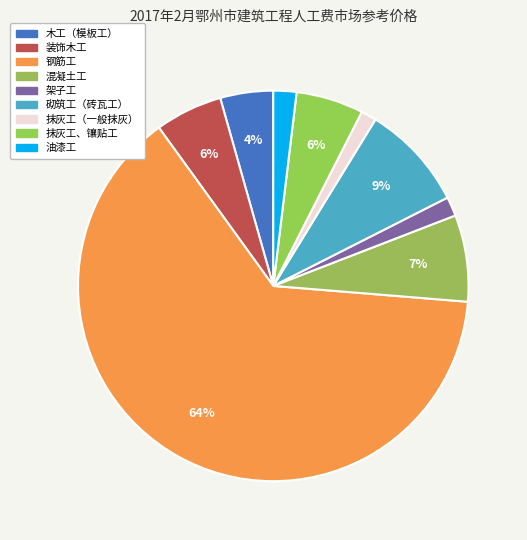

What percentage do 抹灰工、镶贴工 and 砌筑工（砖瓦工） together represent?

14.3%